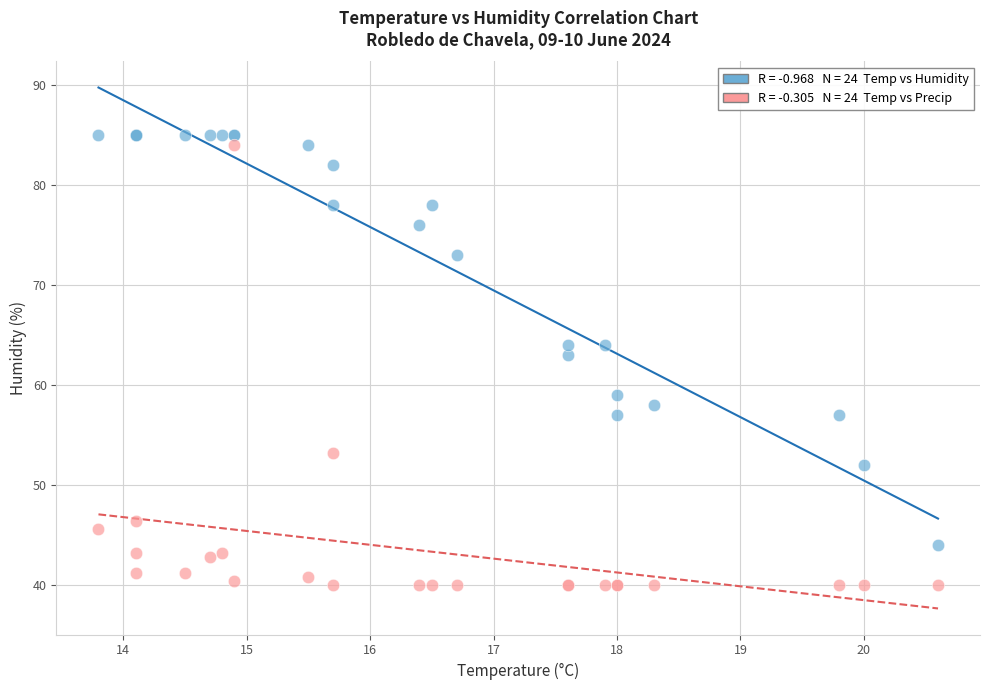

Across all series, what Y value is closest to 62?

63.0